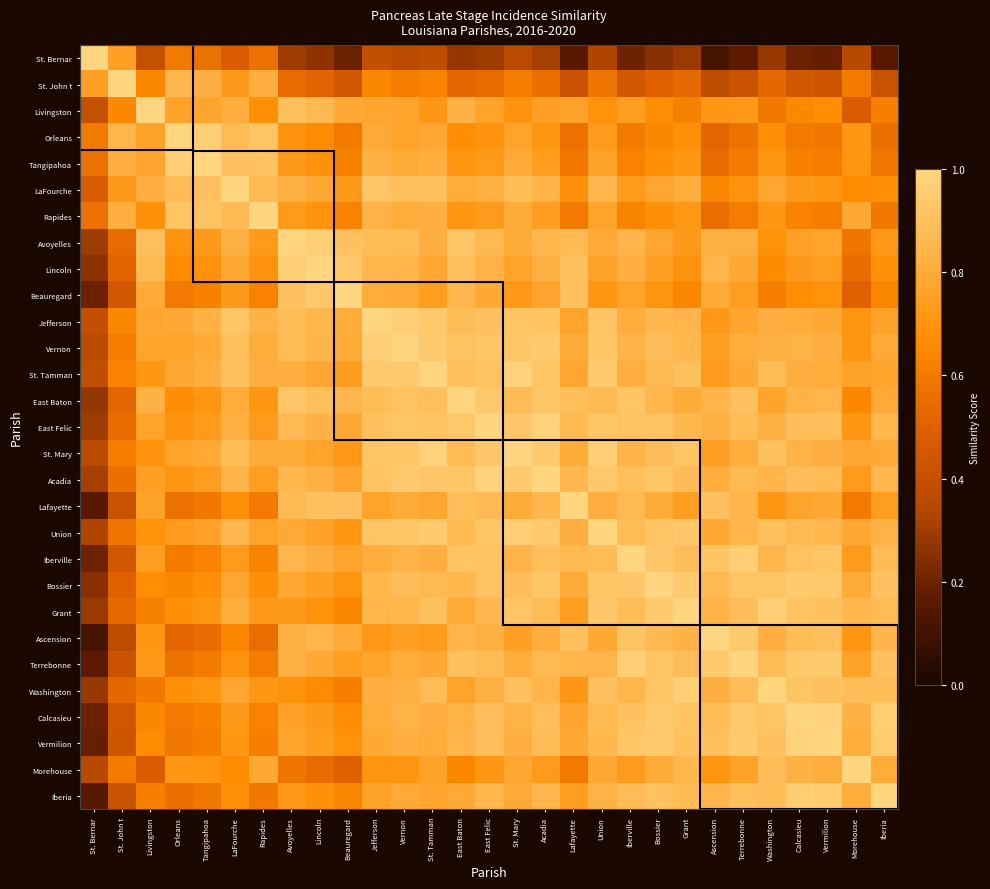

Count the number of categories in the chart.

29